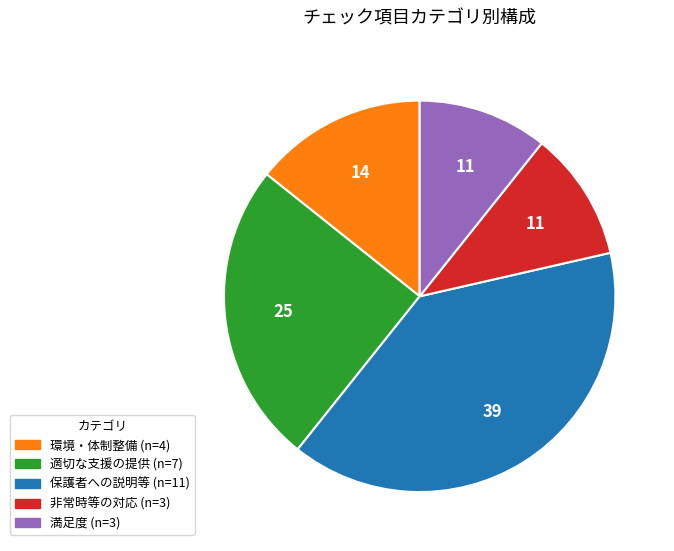

Which slice is the largest?

保護者への説明等